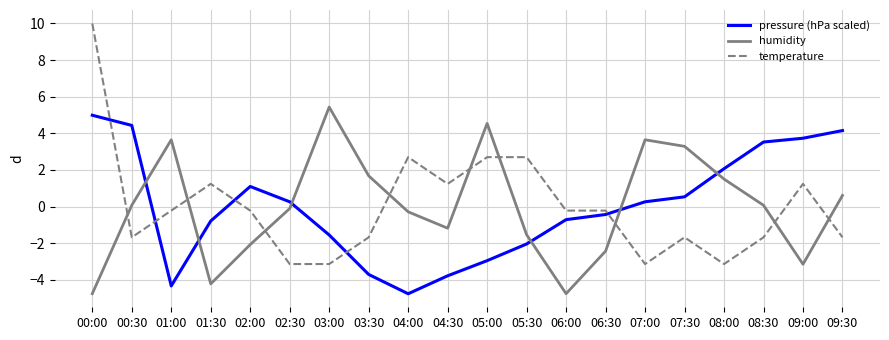

How many values in humidity are above zero?

10